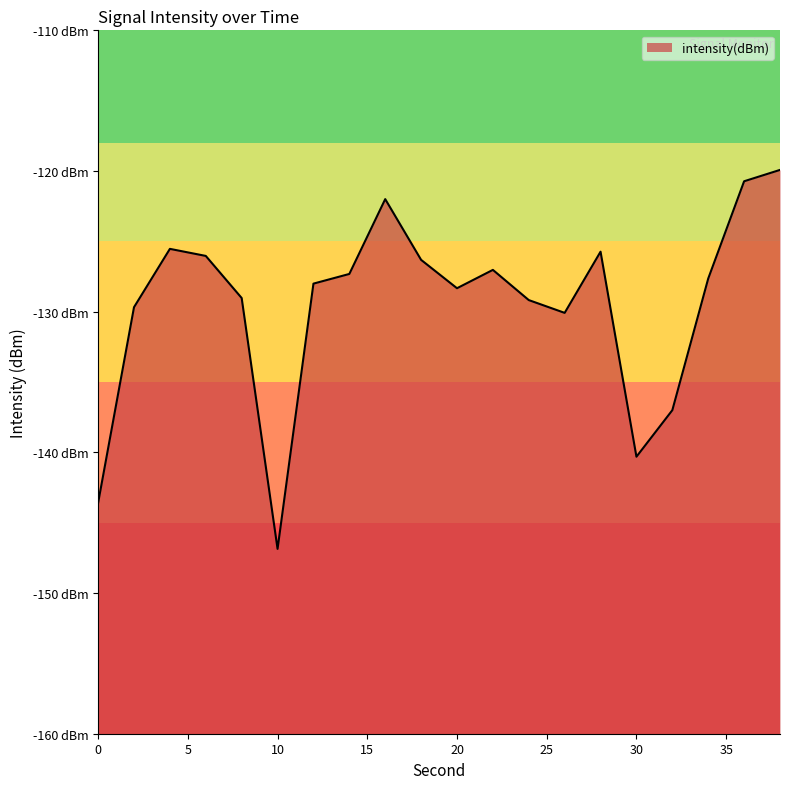

What is the value of the 19th point from the left?

-120.7